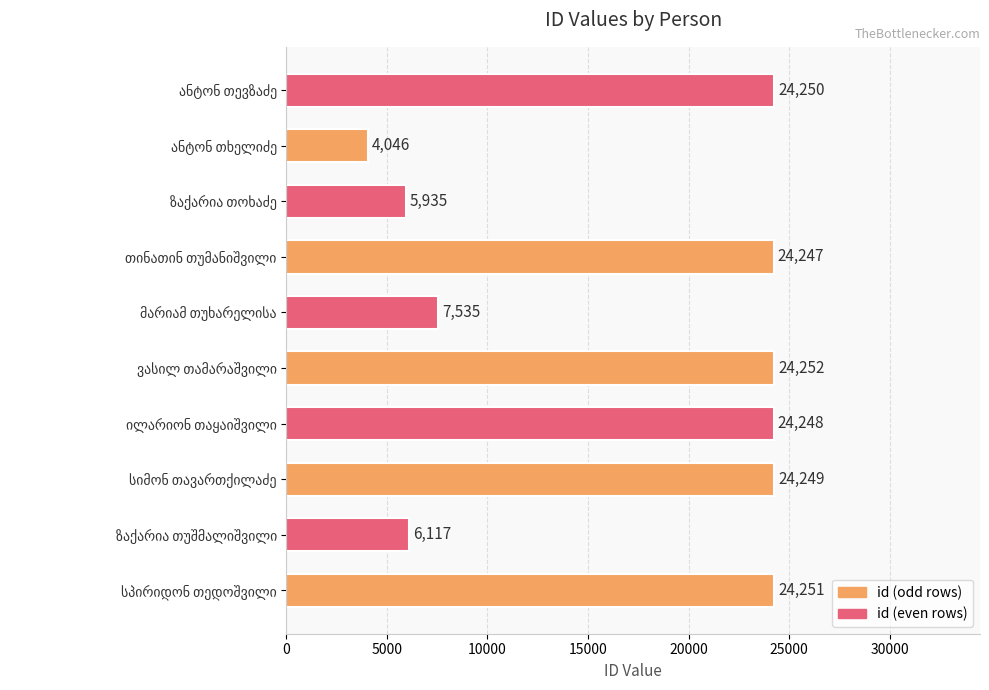

What is the difference between the maximum and second lowest values?

18317